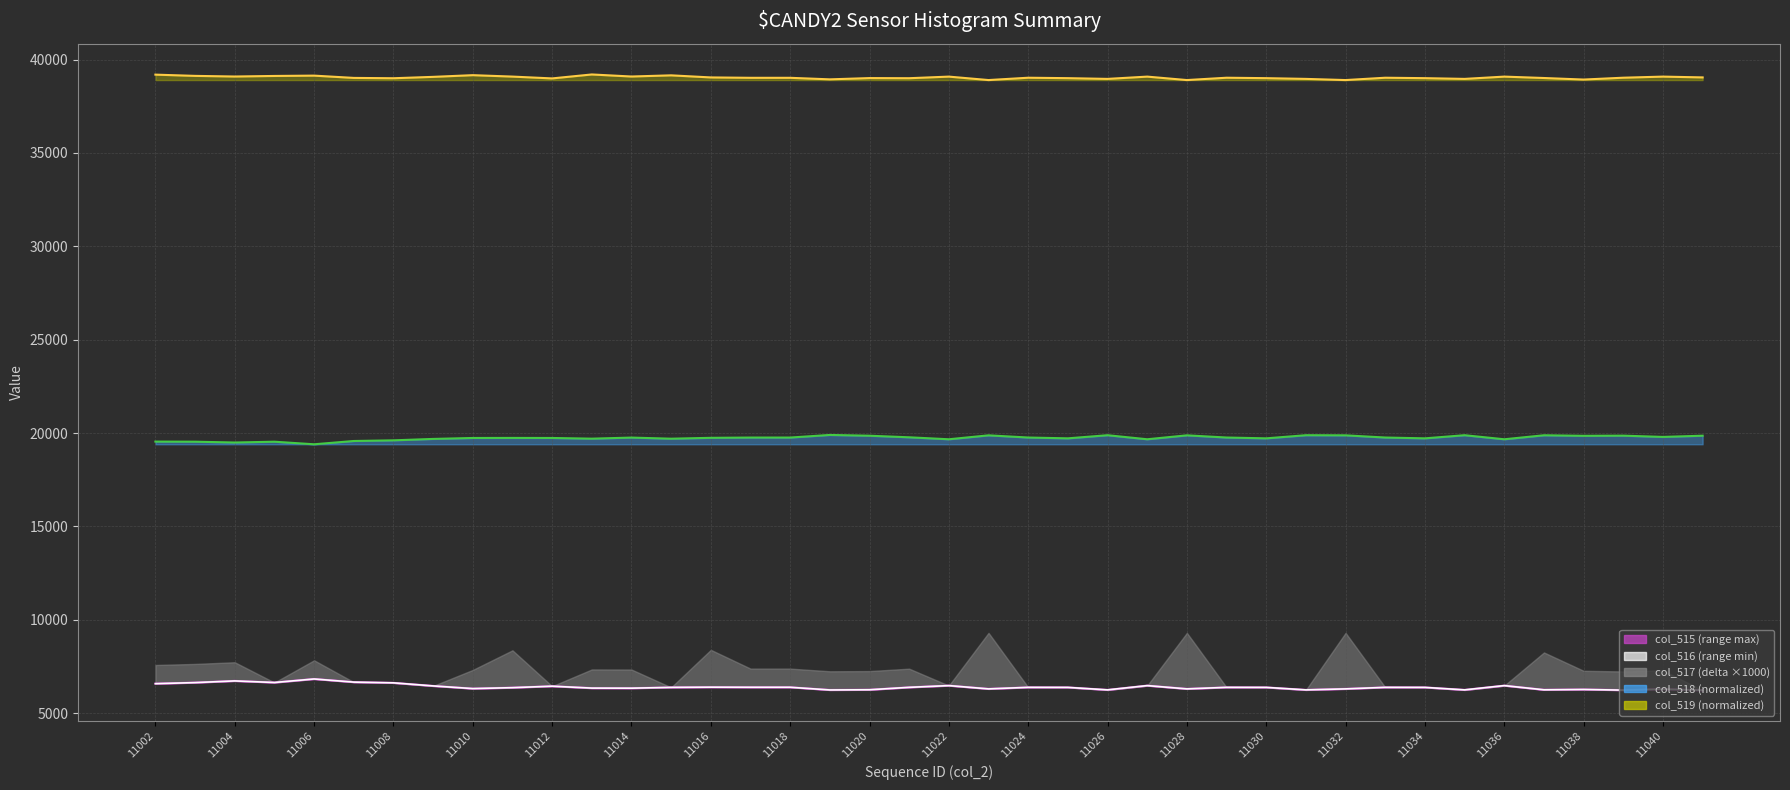

What is the sum of all col_515 line values?

256215.0